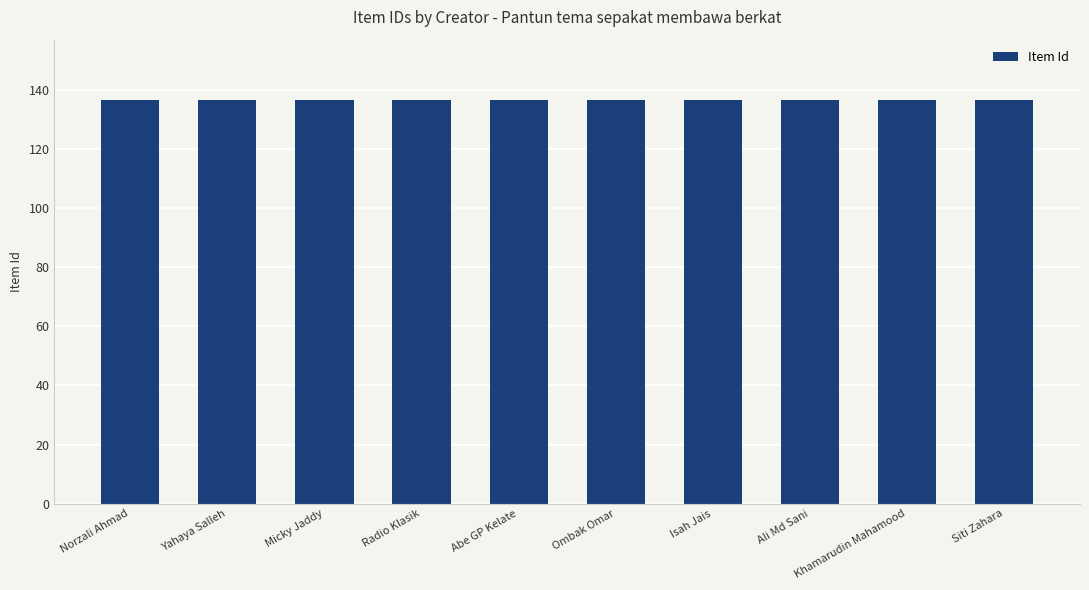

What is the value of the 6th bar from the left?

136.5